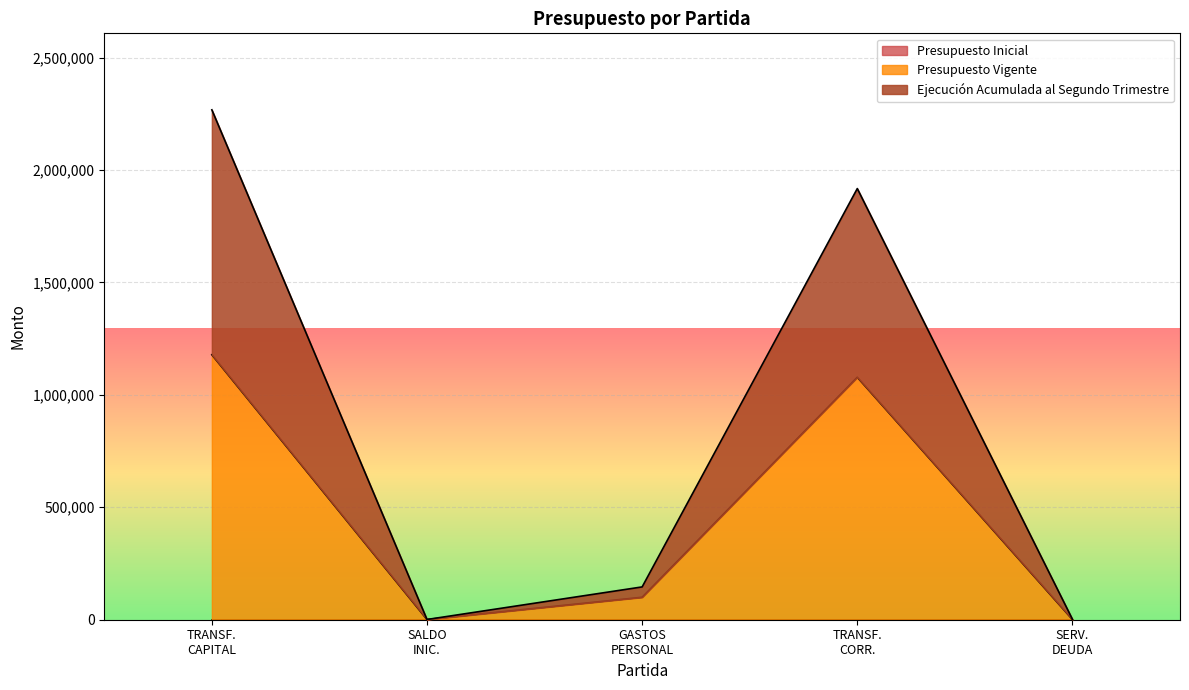

At which category is the sum across all series the highest?

TRANSF.
CAPITAL